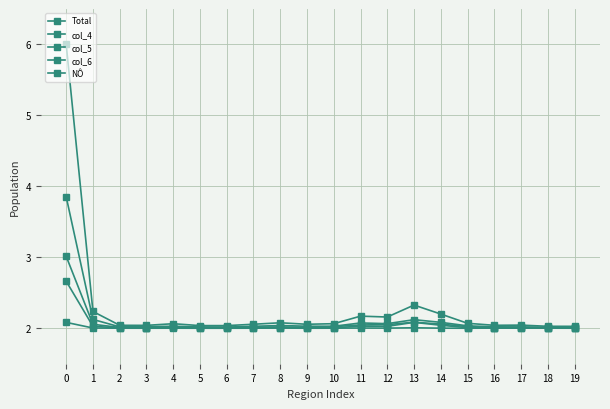

At how many categories does at least one series exceed 3?

1